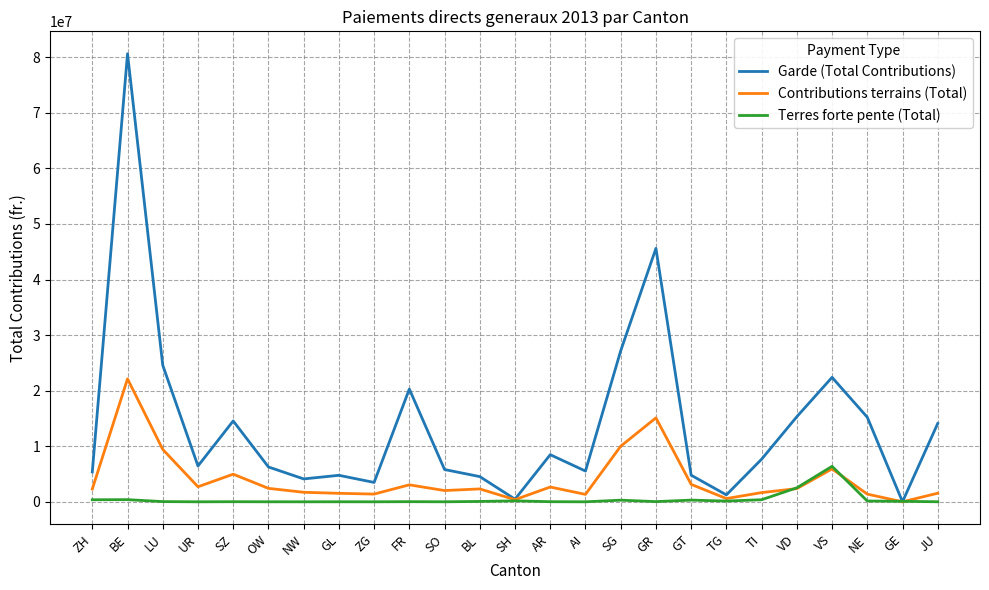

In Garde (Total Contributions), how many points are higher than both neighbors (excluding endpoints)?

7